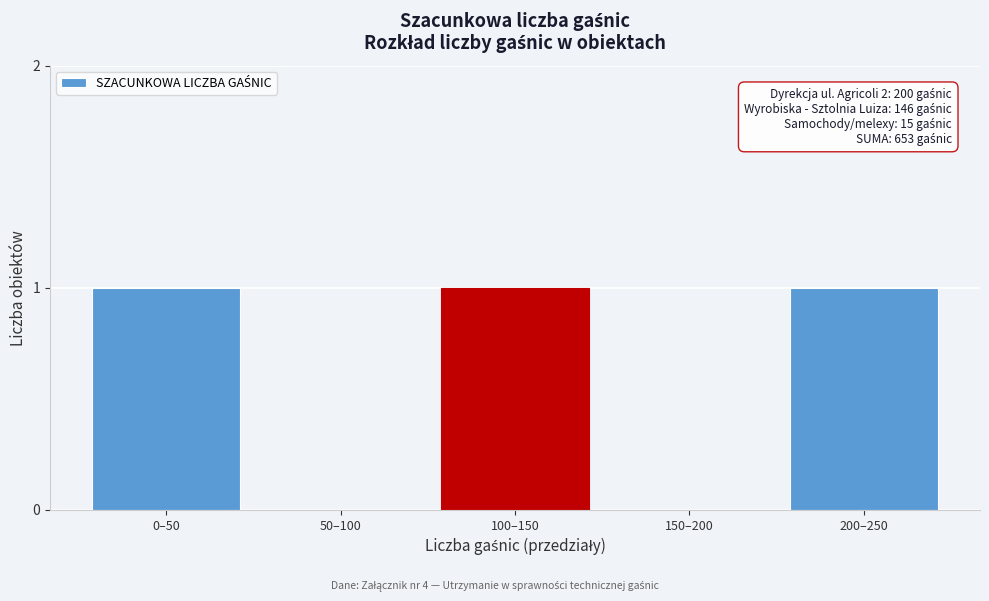

Reading left to right, what are all the values shown in this chart?

0–50=1	50–100=0	100–150=1	150–200=0	200–250=1